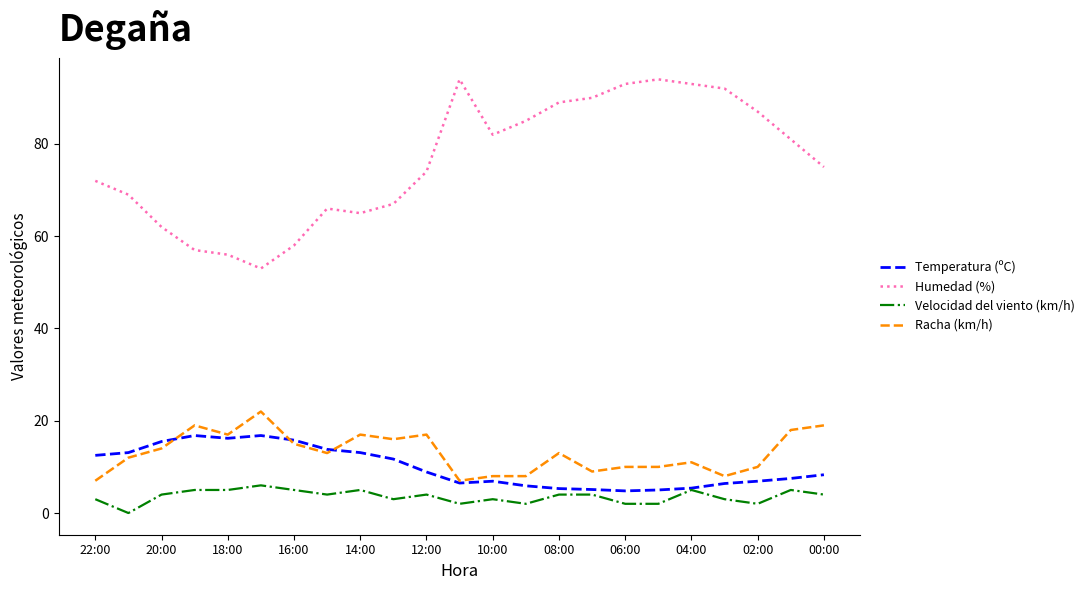

How many lines are shown in the chart?

4